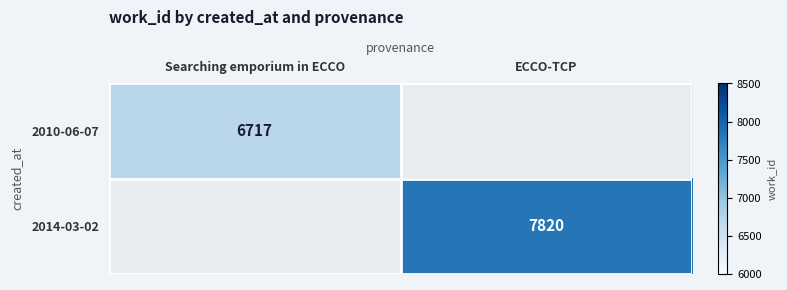

The value of 2010-06-07 at Searching emporium in ECCO is 9944. True or false?

False